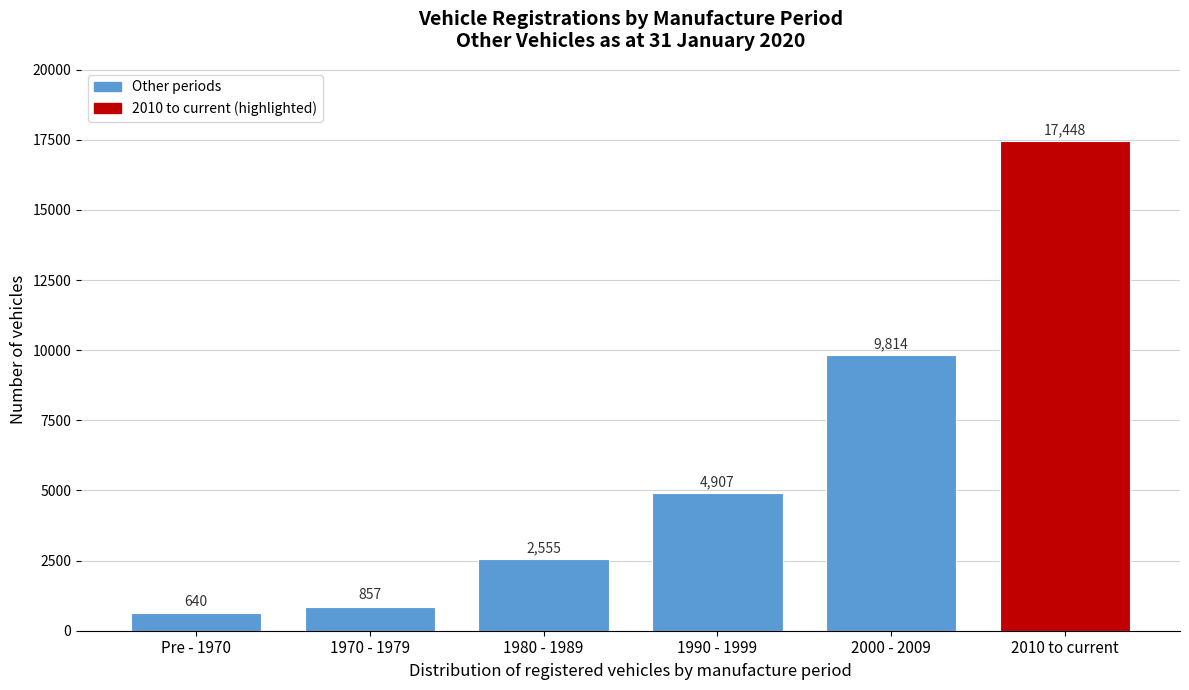

Reading left to right, list all the values displayed in this chart.

640	857	2555	4907	9814	17448